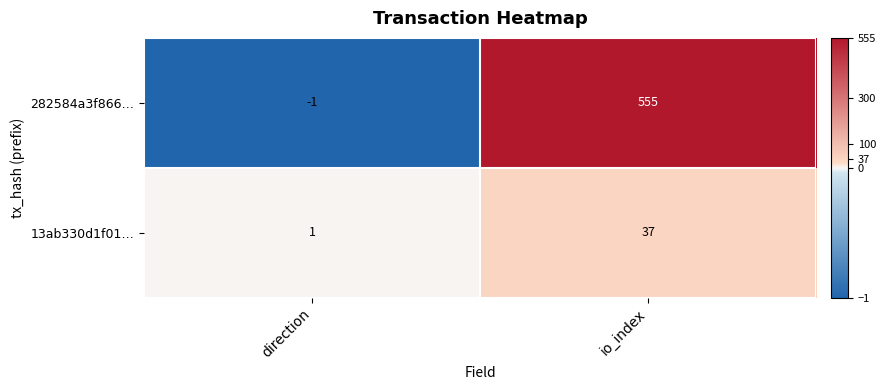

Between direction and io_index, which series saw the biggest shift?

282584a3f866…